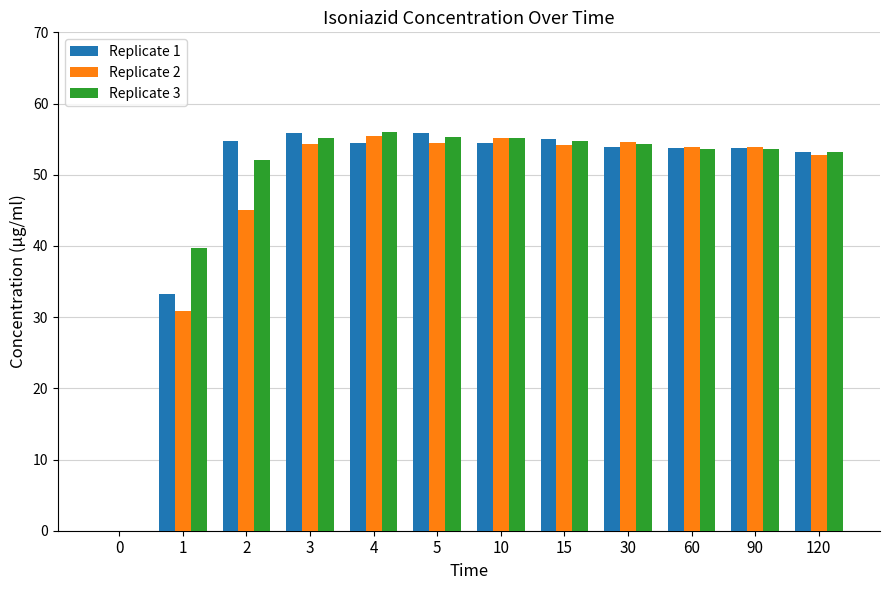

What is the maximum value shown in the chart?

56.1